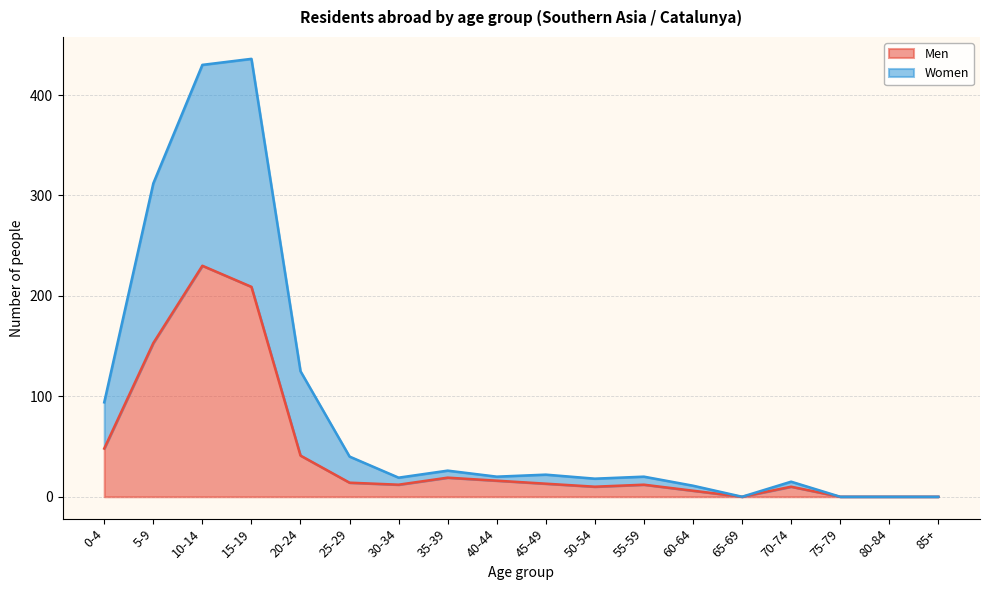

What position from the left is 45-49?

10